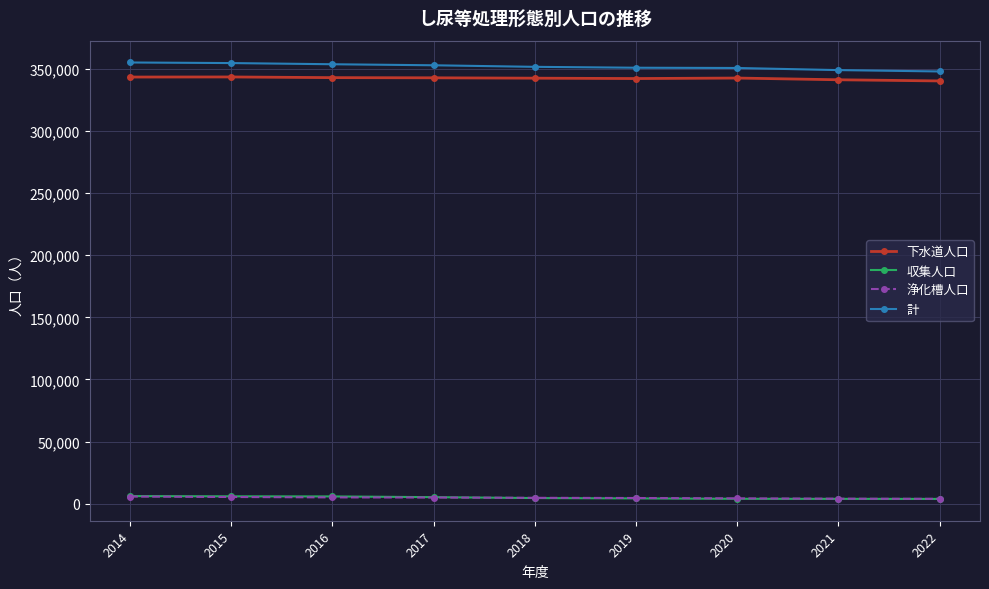

The 計 series shows 207512 at 2021. True or false?

False